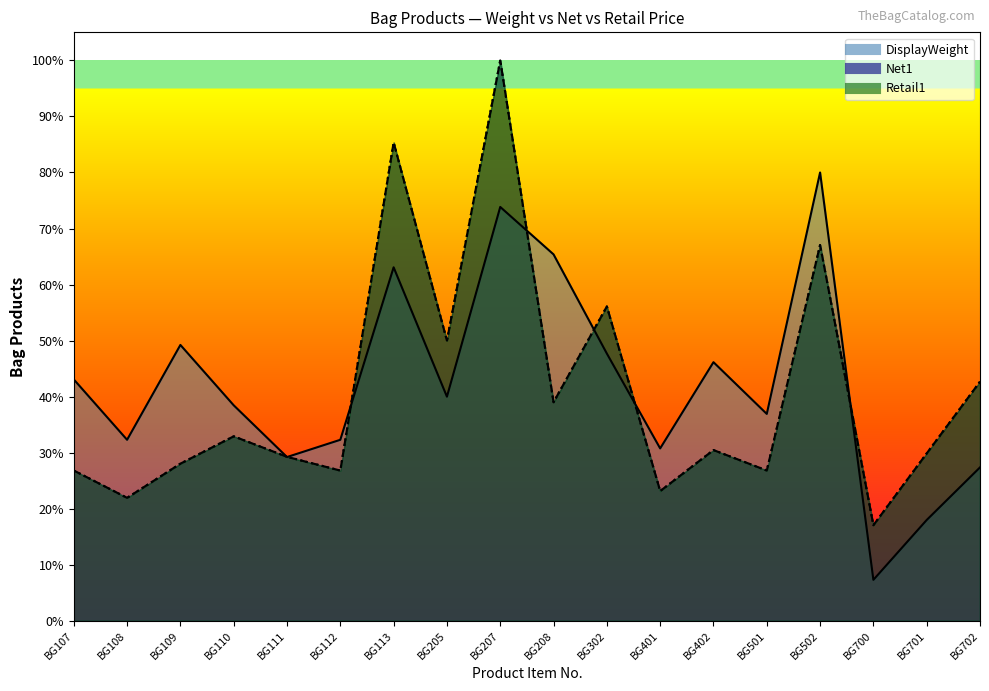

Between BG207 and BG702, which series saw the biggest shift?

Net1